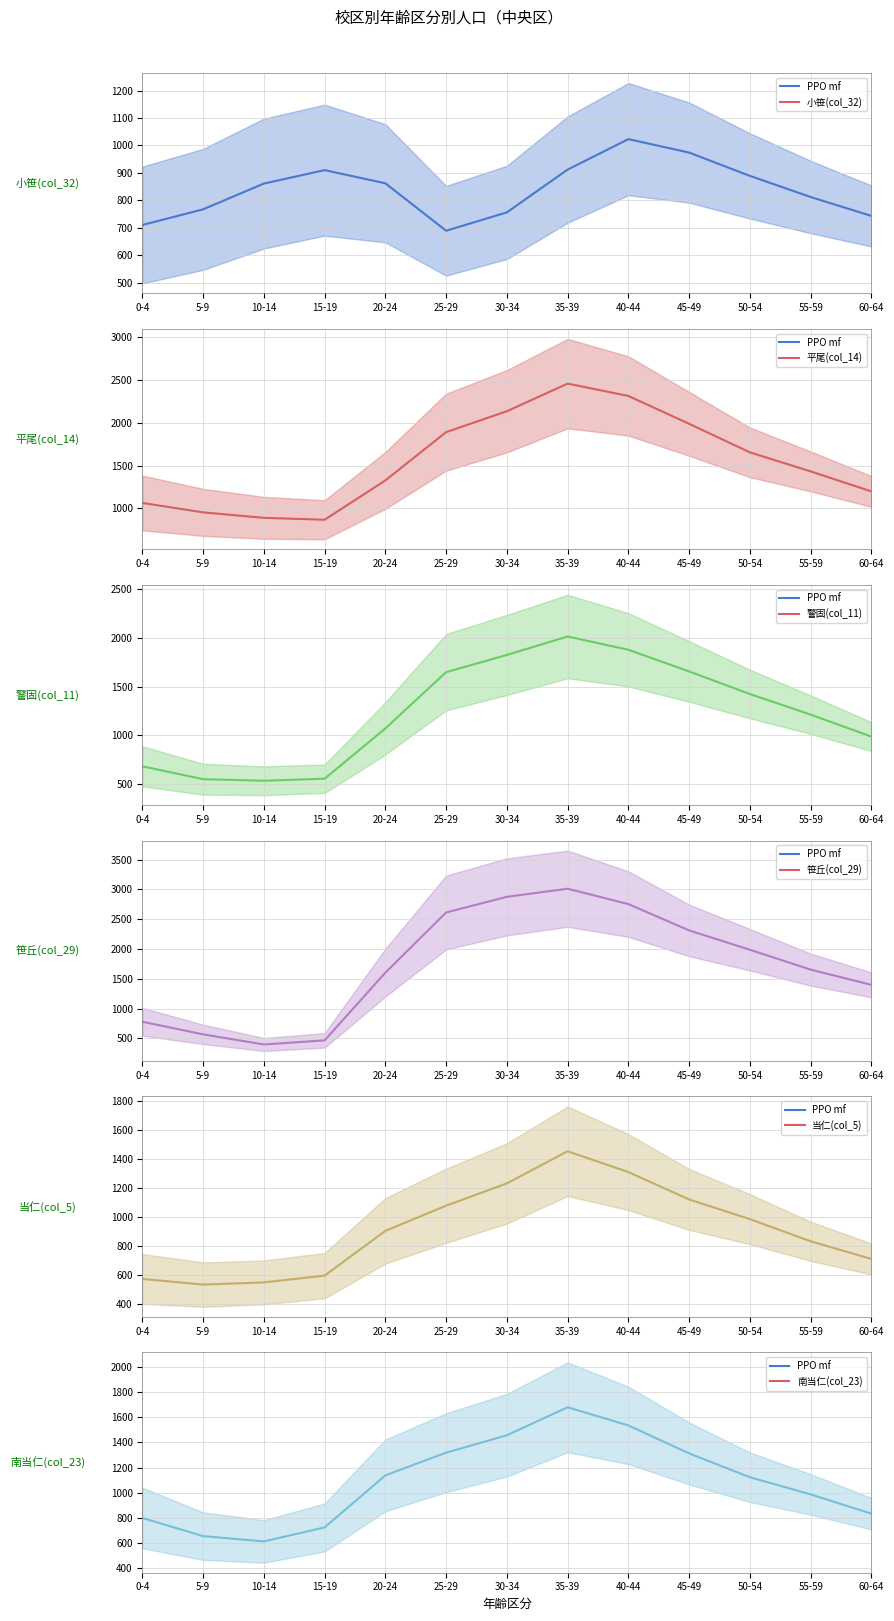

At which label does 小笹(col_32) reach its peak?

40-44